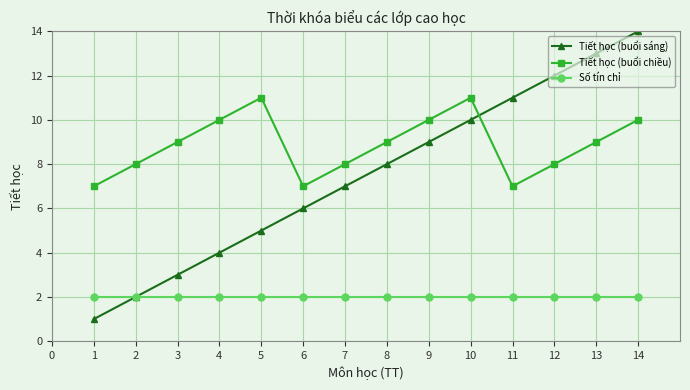

What is the spread (max minus min) of values at 2?

6